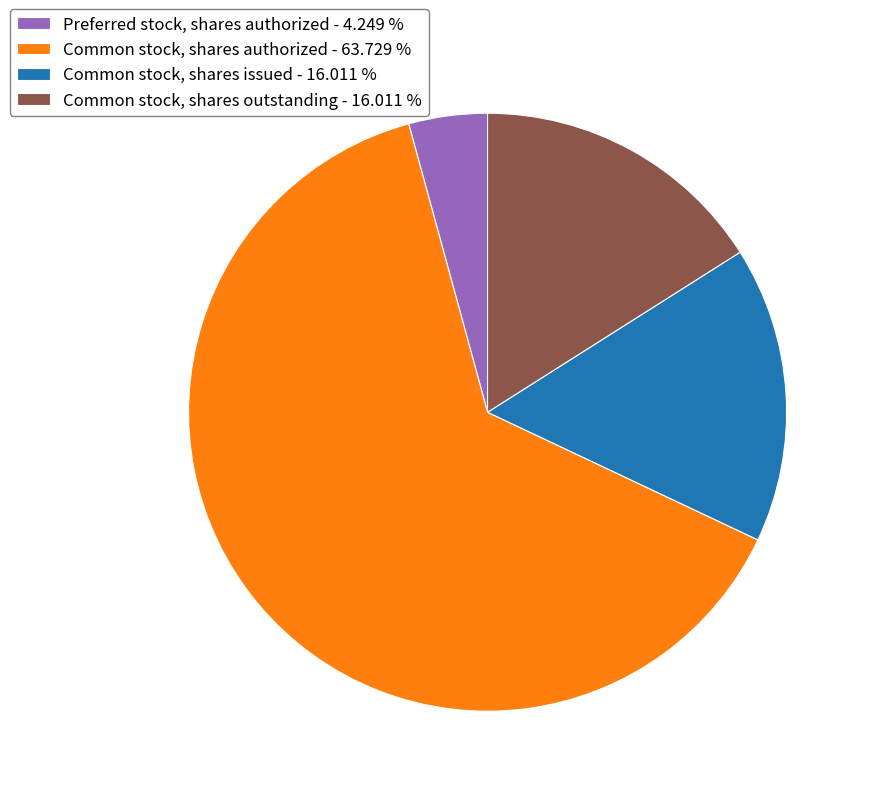

Count the number of slices in the pie.

4